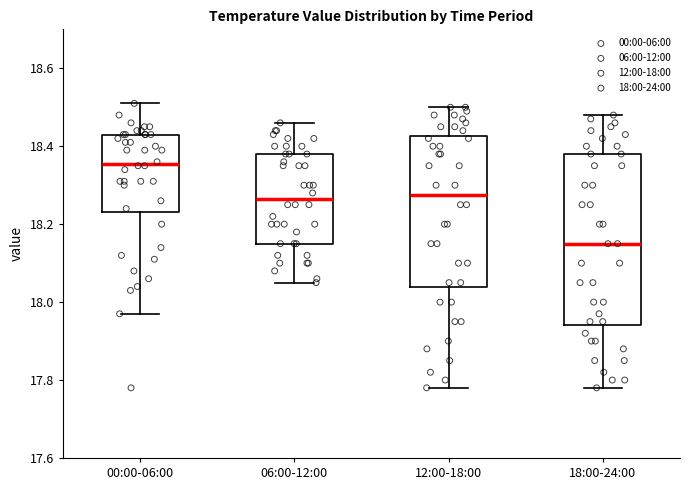

Reading left to right, read every box against the y-axis: the position of its median line, the range the box covers, and the ends of its whiskers. The values are not printed on the chart, so give them approximately, as read against the axis.

00:00-06:00: median 18.36, box 18.24 to 18.44, whiskers 17.98 to 18.52
06:00-12:00: median 18.26, box 18.16 to 18.38, whiskers 18.06 to 18.46
12:00-18:00: median 18.28, box 18.04 to 18.42, whiskers 17.78 to 18.50
18:00-24:00: median 18.16, box 17.94 to 18.38, whiskers 17.78 to 18.48